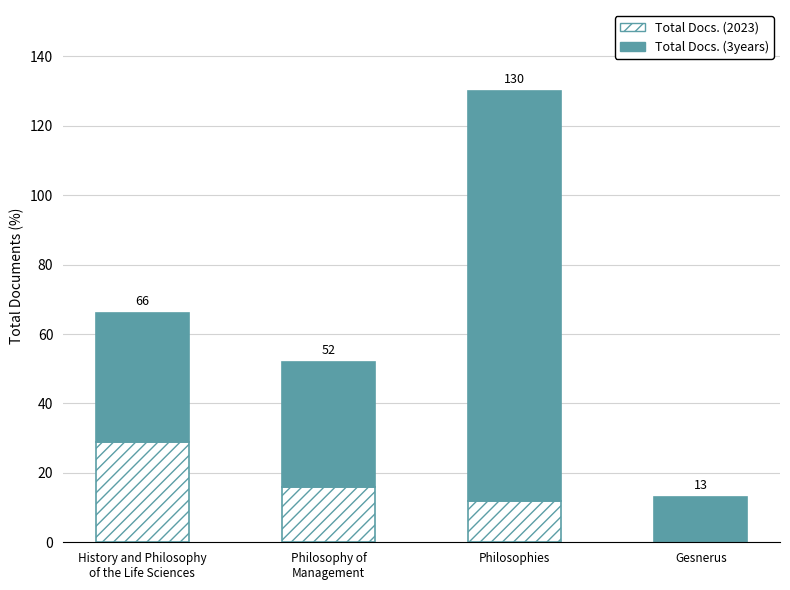

What are all the series names shown in the legend?

Total Docs. (2023), Total Docs. (3years)